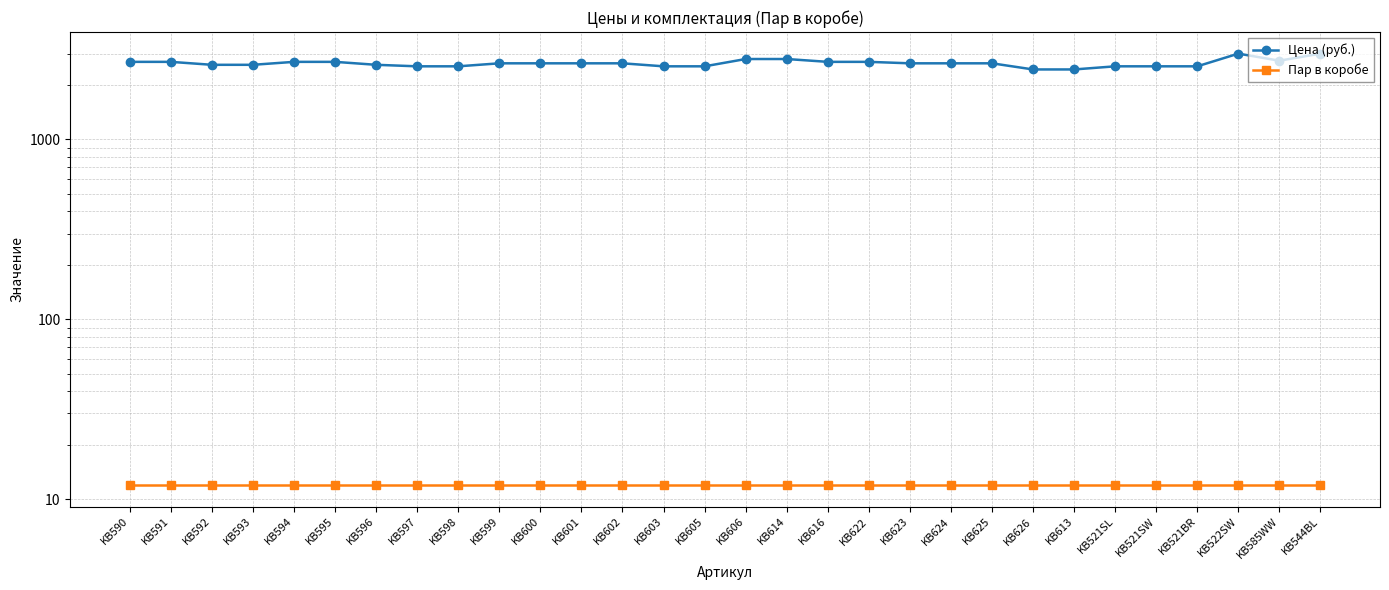

Between KB613 and KB544BL, which series saw the biggest shift?

Цена (руб.)